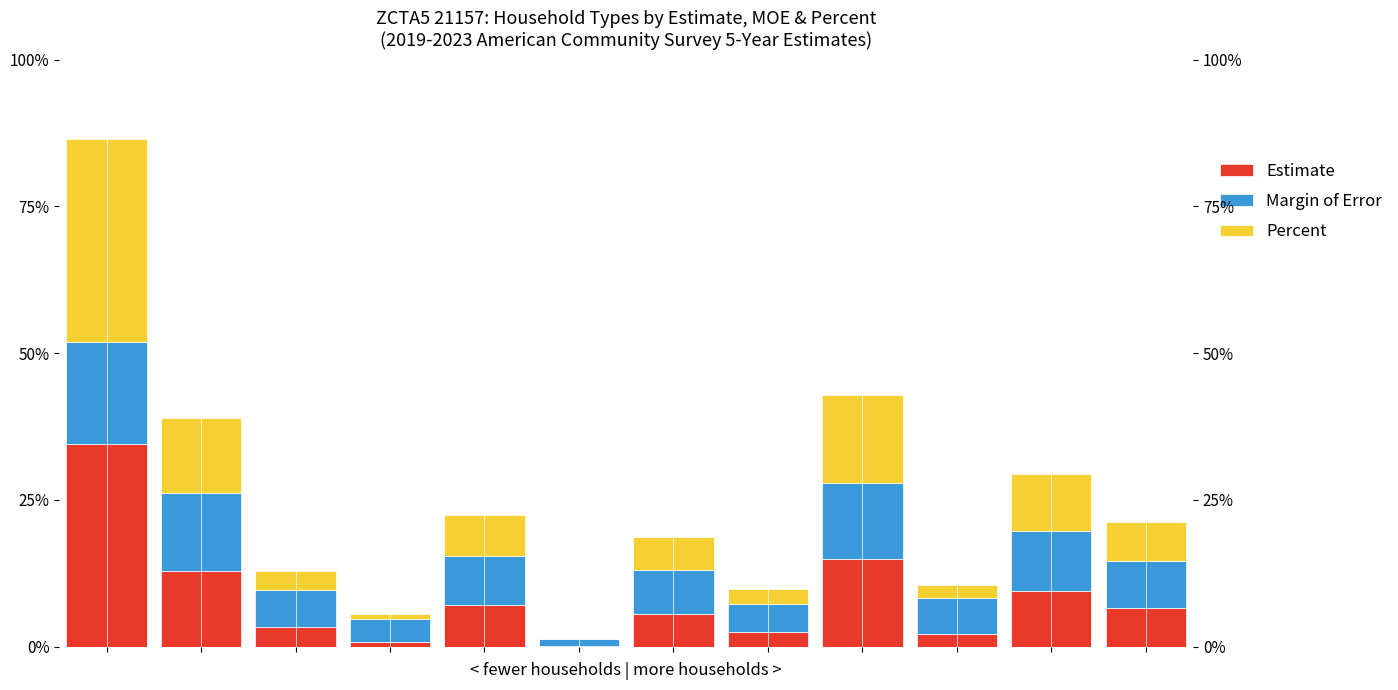

At how many categories does at least one series exceed 0?

12